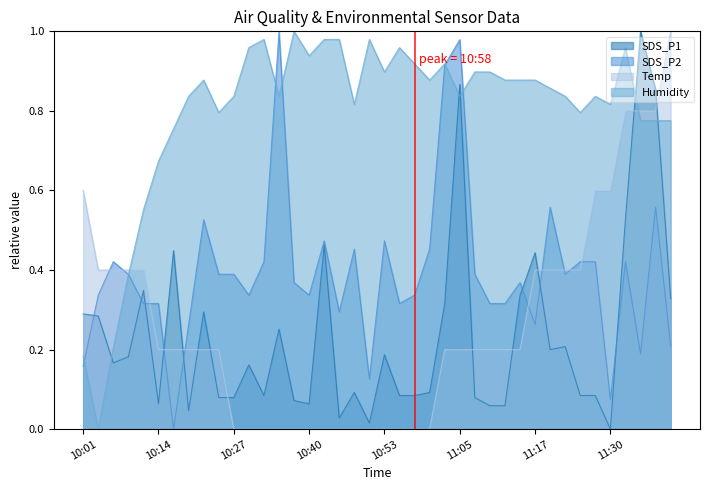

Does the chart display data point markers on the line(s)?

No